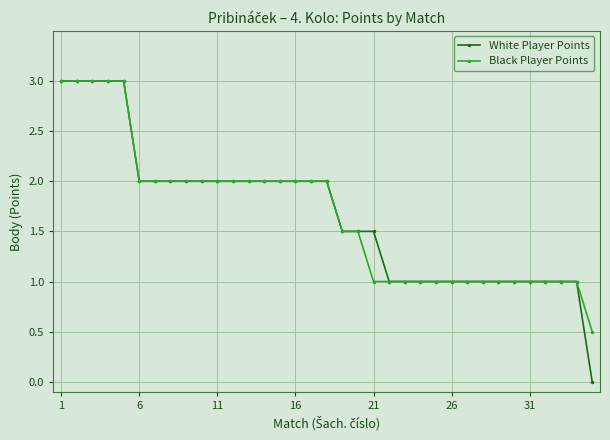

What is the value of the White Player Points point at the 33rd from the left?

1.0